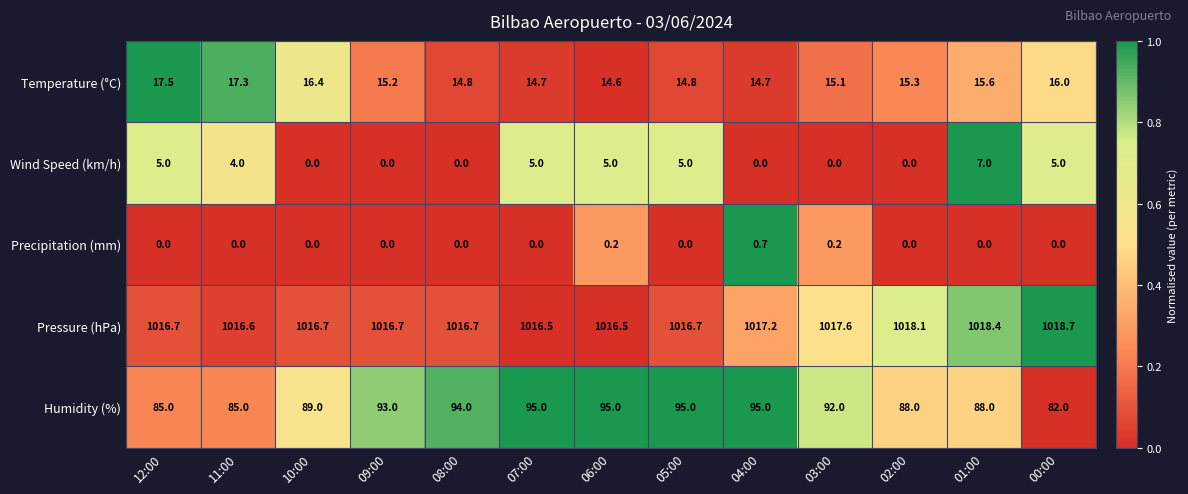

Is it true that Wind Speed (km/h) equals 5.0 at 05:00?

True